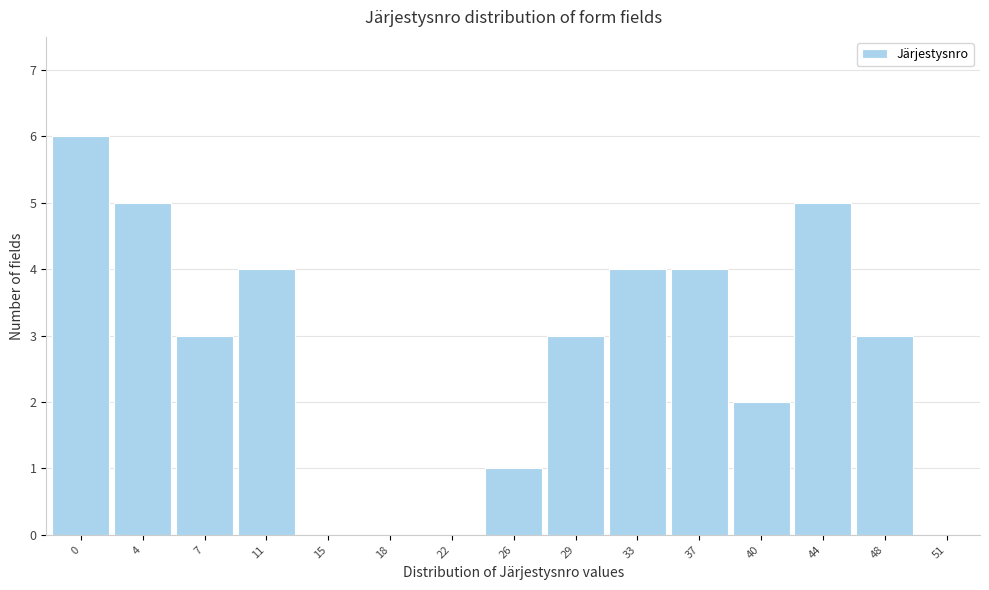

Reading left to right, what are all the values shown in this chart?

0=6	4=5	7=3	11=4	15=0	18=0	22=0	26=1	29=3	33=4	37=4	40=2	44=5	48=3	51=0